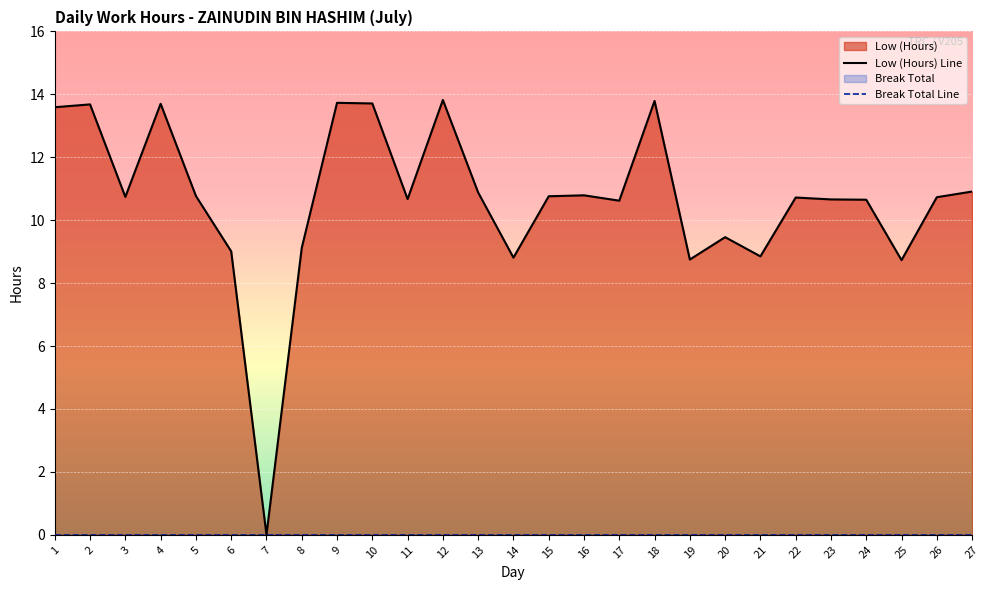

What is the ratio of the value at 10 to the value at 22?

1.3